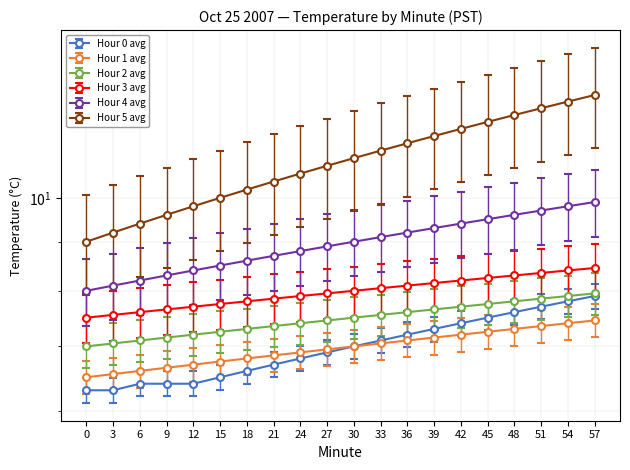

How many lines are shown in the chart?

6